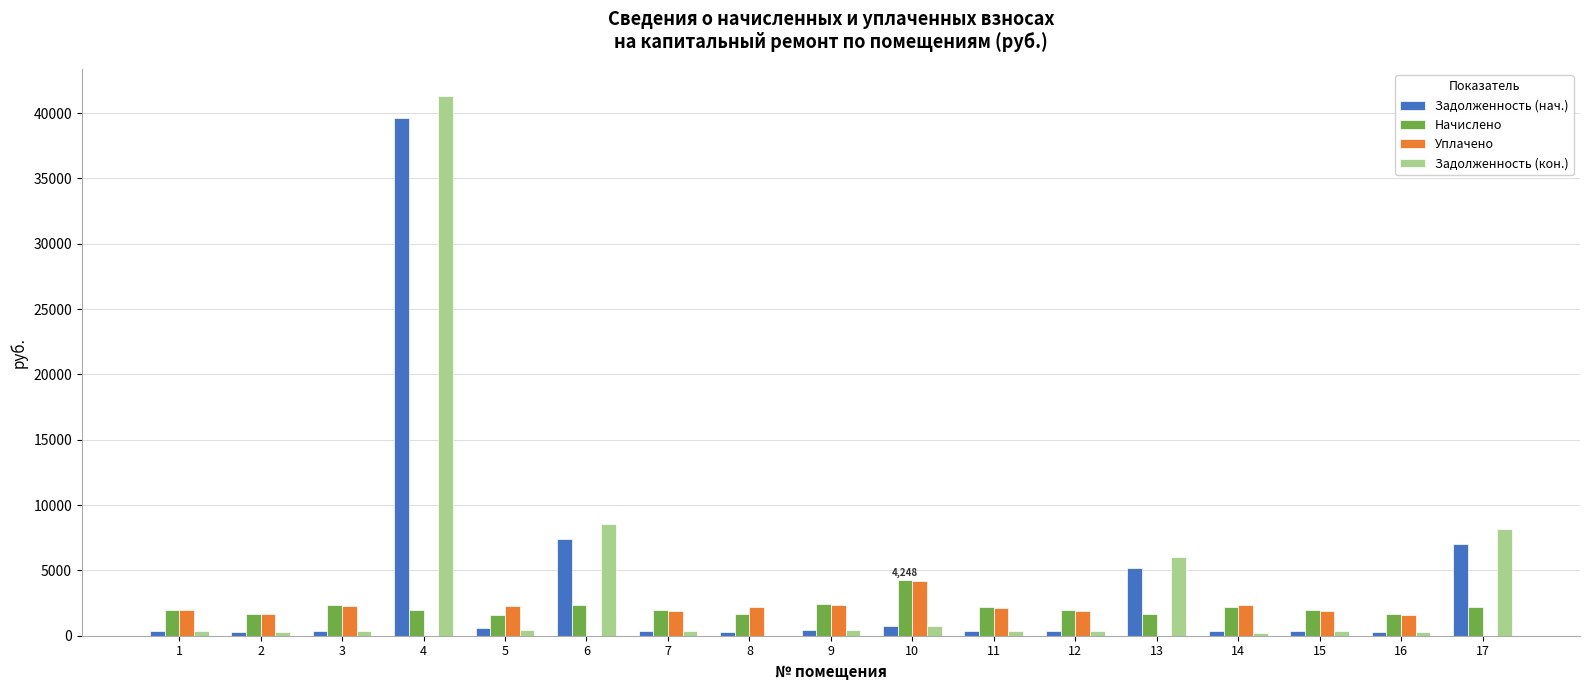

How many values in Задолженность (кон.) are above zero?

16